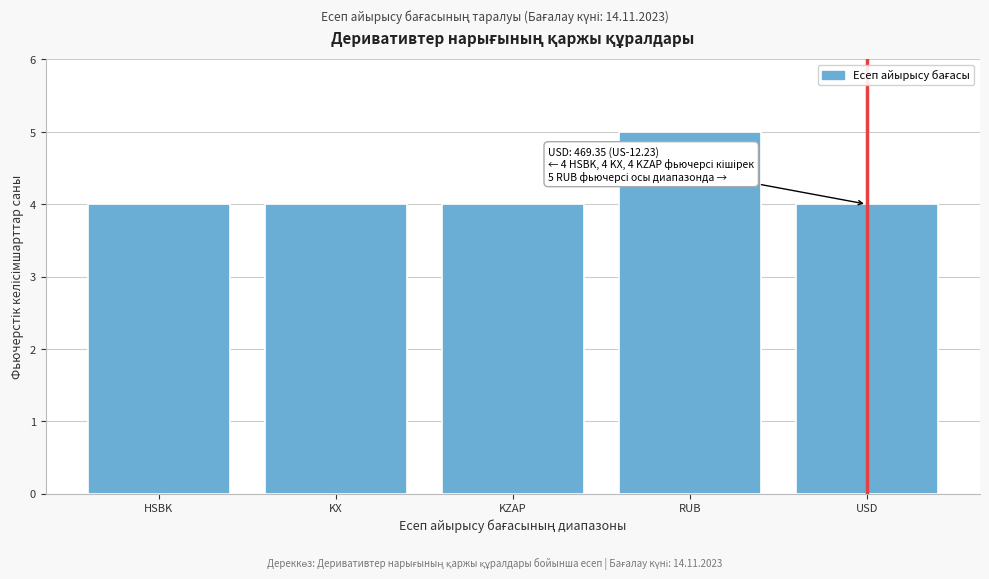

Reading left to right, transcribe all the data shown in this chart.

HSBK=4	KX=4	KZAP=4	RUB=5	USD=4